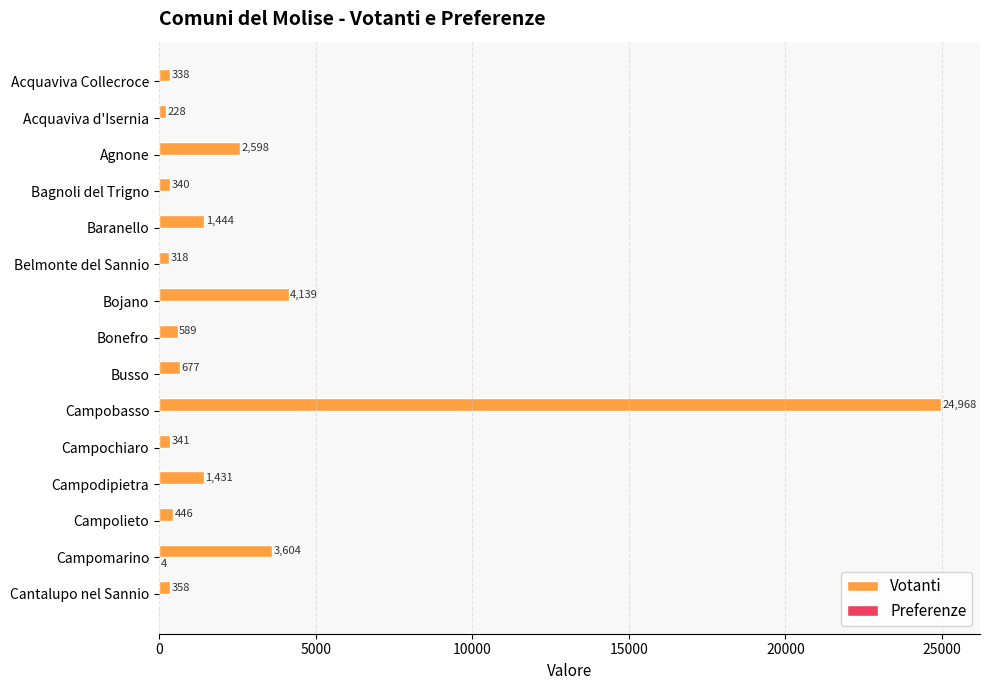

Is it true that Votanti equals 589 at Bonefro?

True